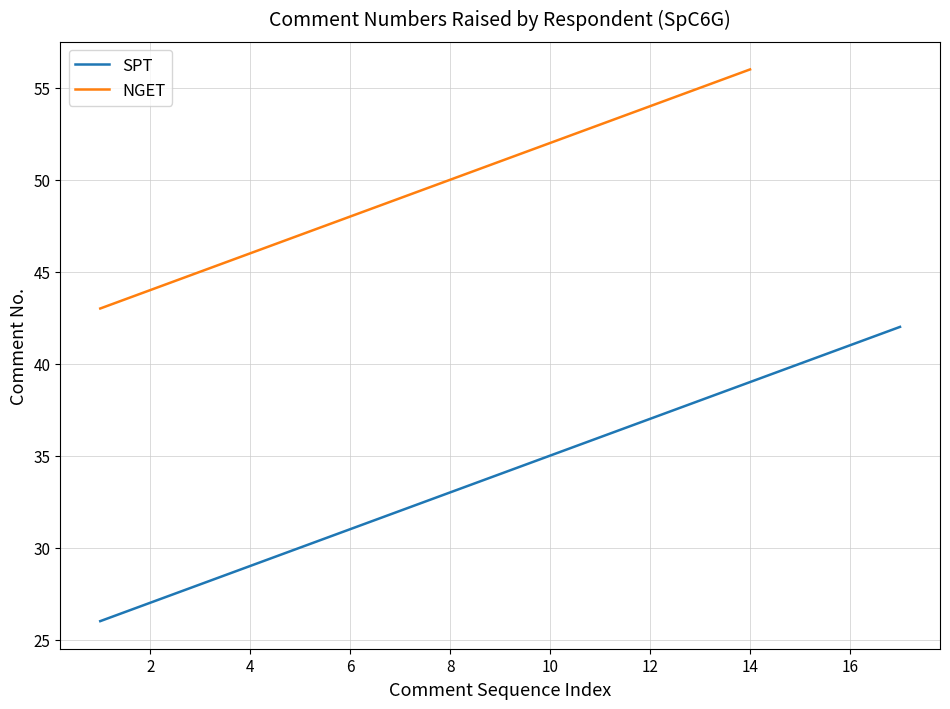

What is the maximum value for SPT?

42